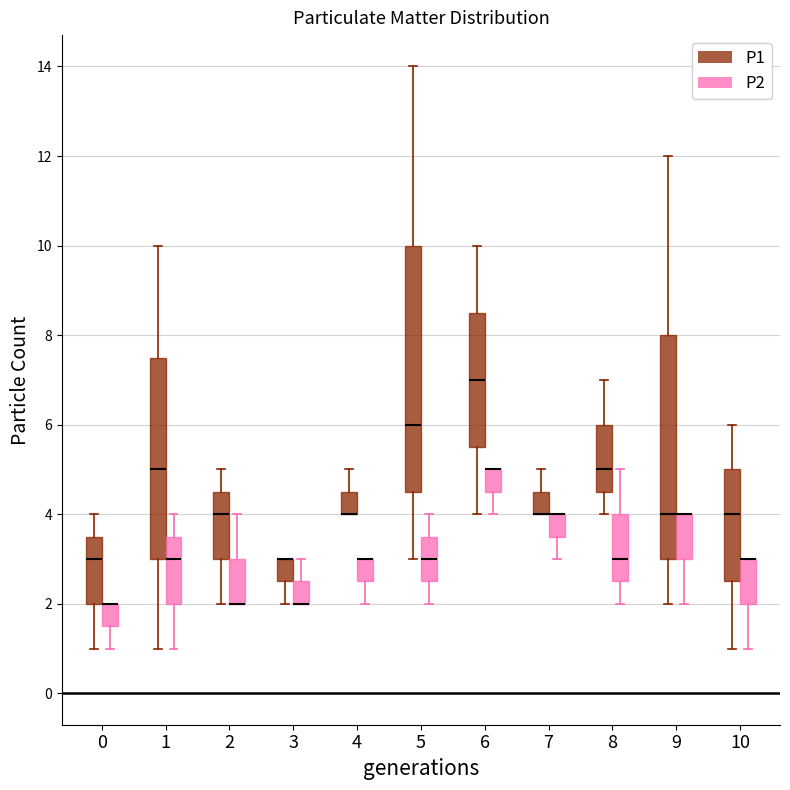

Where is the upper edge of the box for 2 (P2) on the y-axis? The values are not printed on the chart, so give them approximately, as read against the axis.

3.0